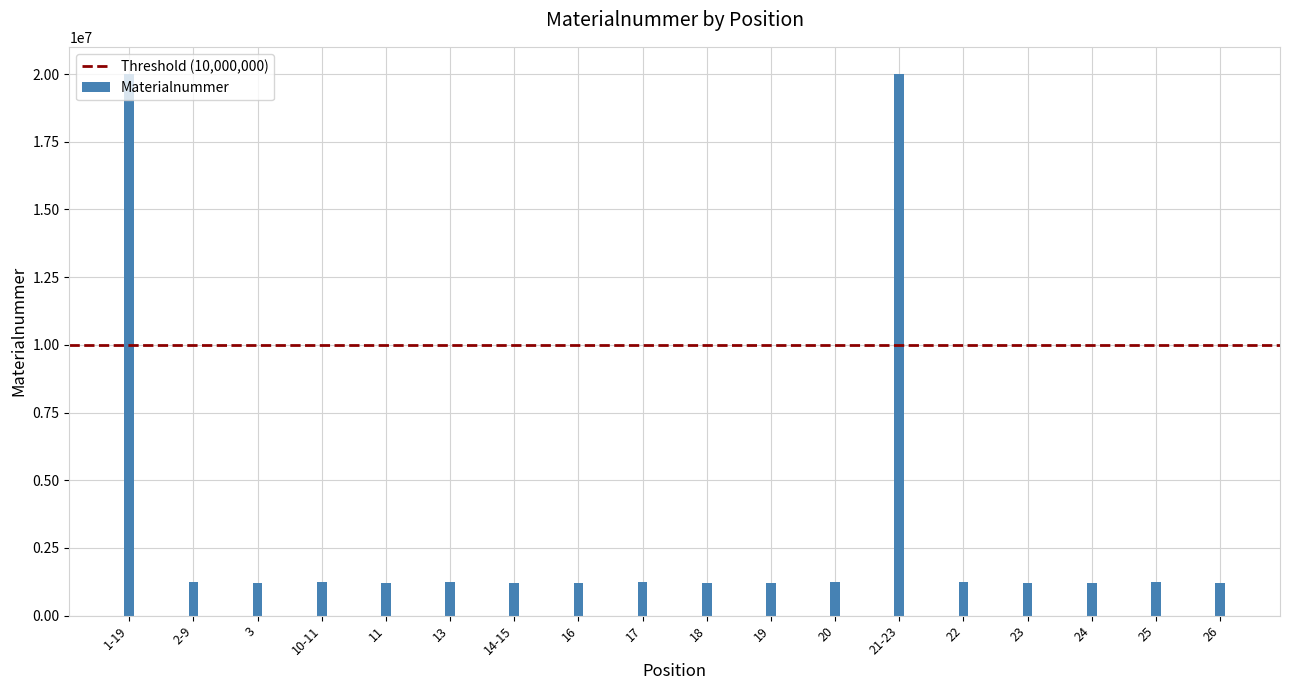

At which label does the data first exceed 1225126?

1-19